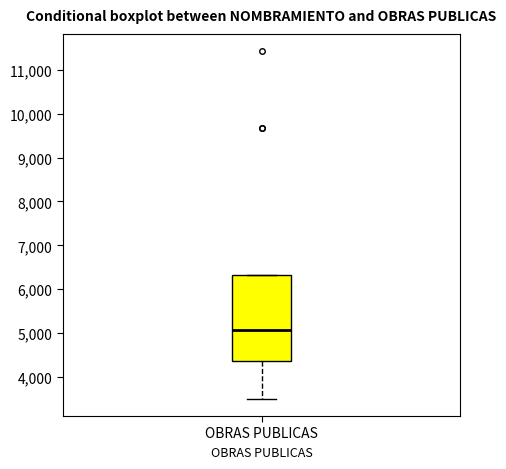

Read this box plot against the y-axis: the position of the median line, the range covered by the box, and the ends of both whiskers. The values are not printed on the chart, so give them approximately, as read against the axis.

median 5100, box 4400 to 6300, whiskers 3500 to 6300